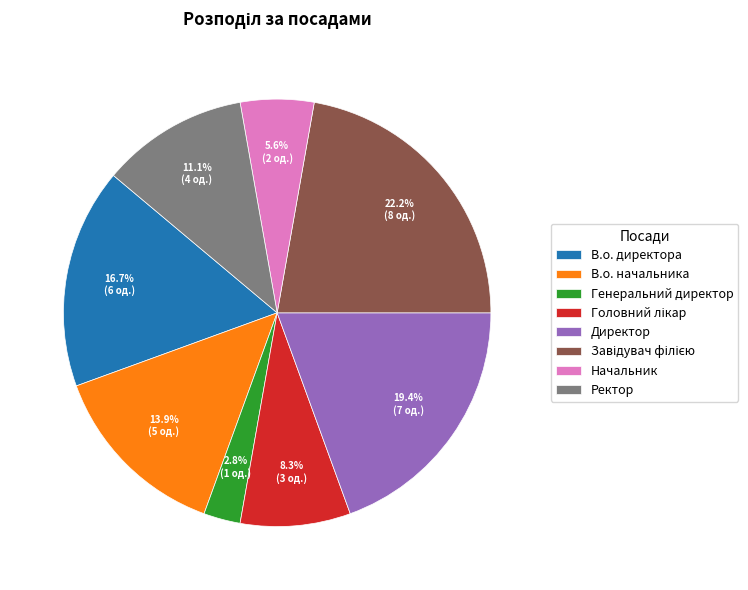

Is there a majority slice in this chart?

No